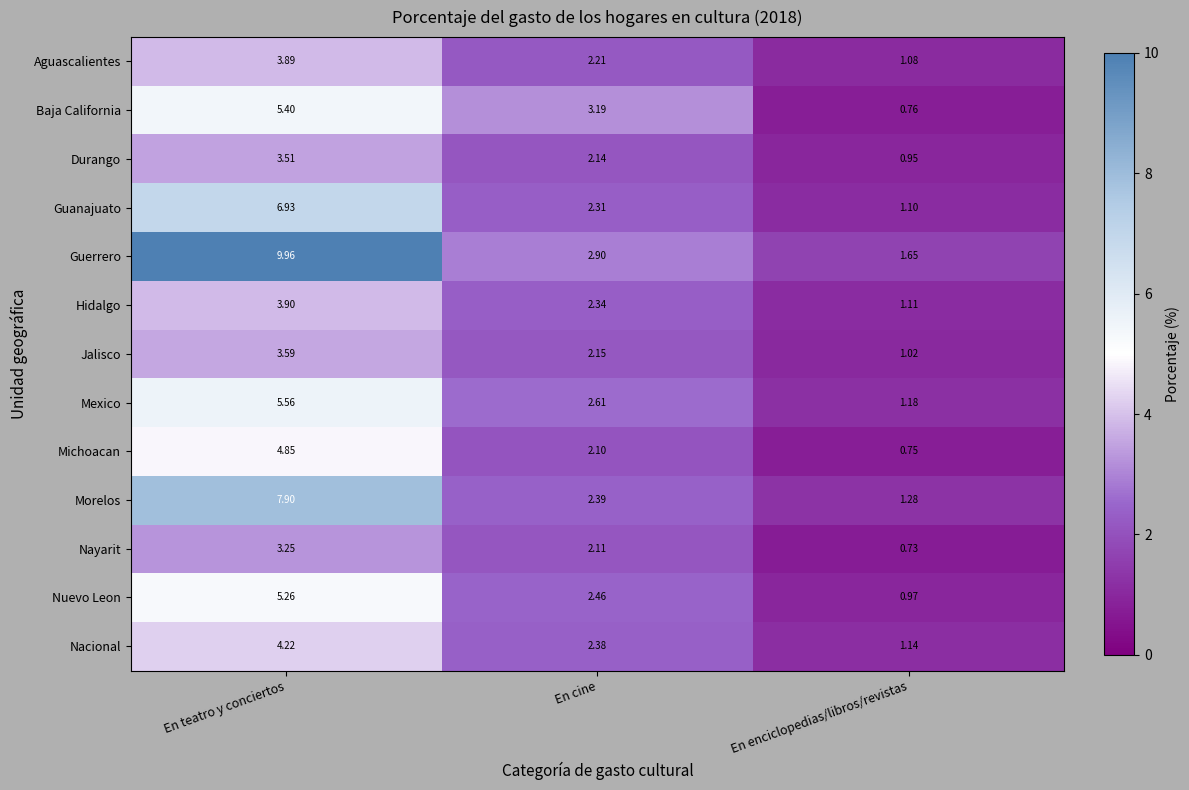

How many values in the Aguascalientes series exceed 2?

2